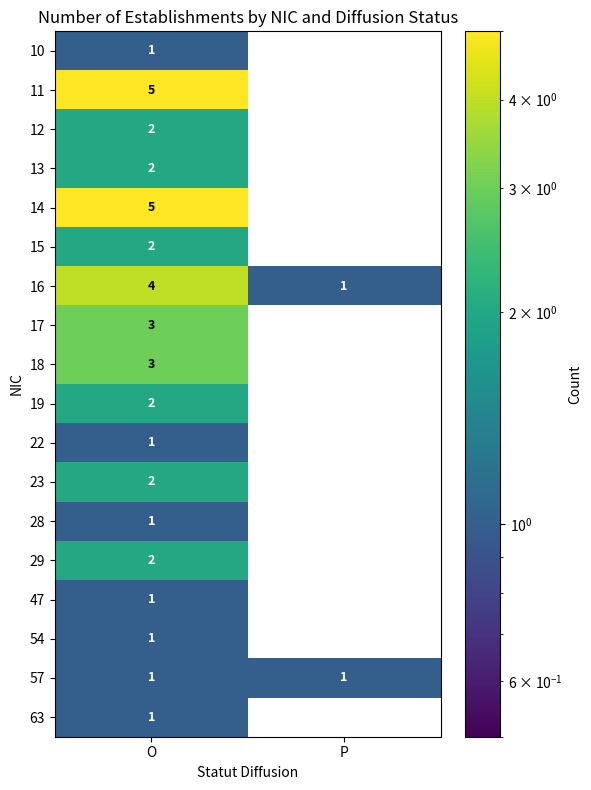

Count the number of data series in this chart.

18